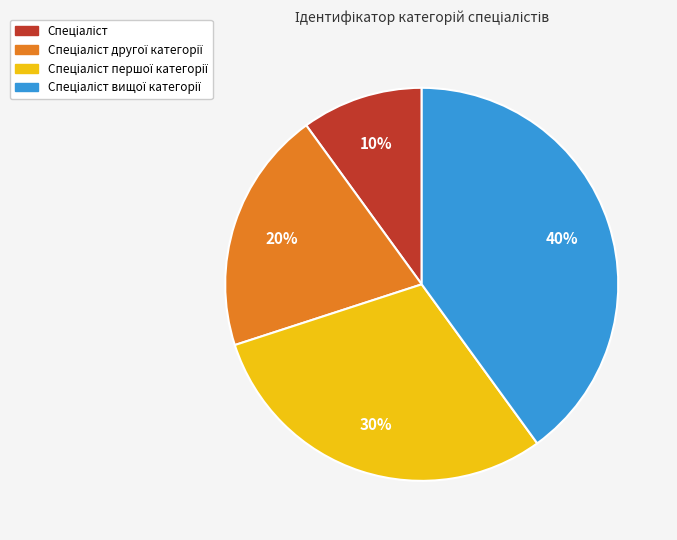

To the nearest percent, what is the average slice percentage?

25%